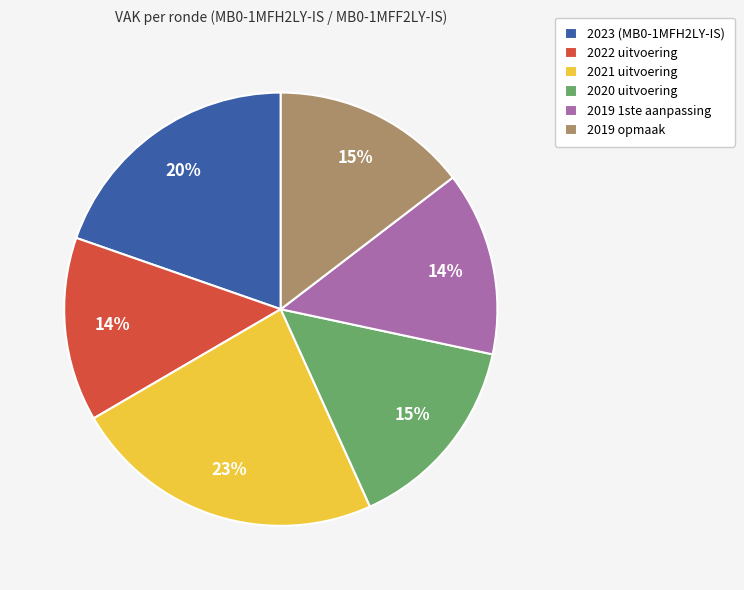

What is the largest slice in the pie chart?

2021 uitvoering